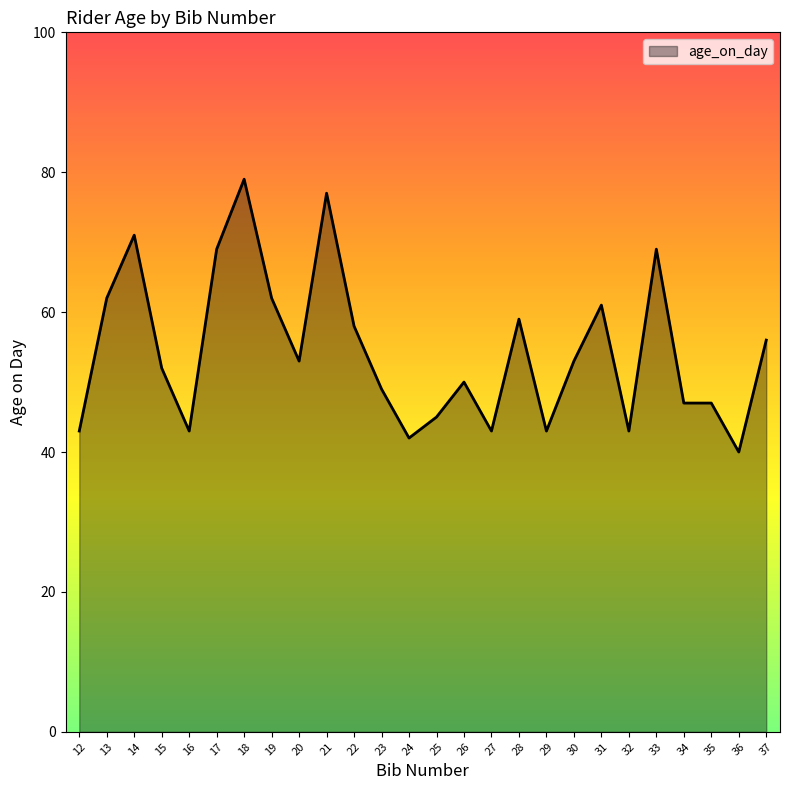

What is the average value?

54